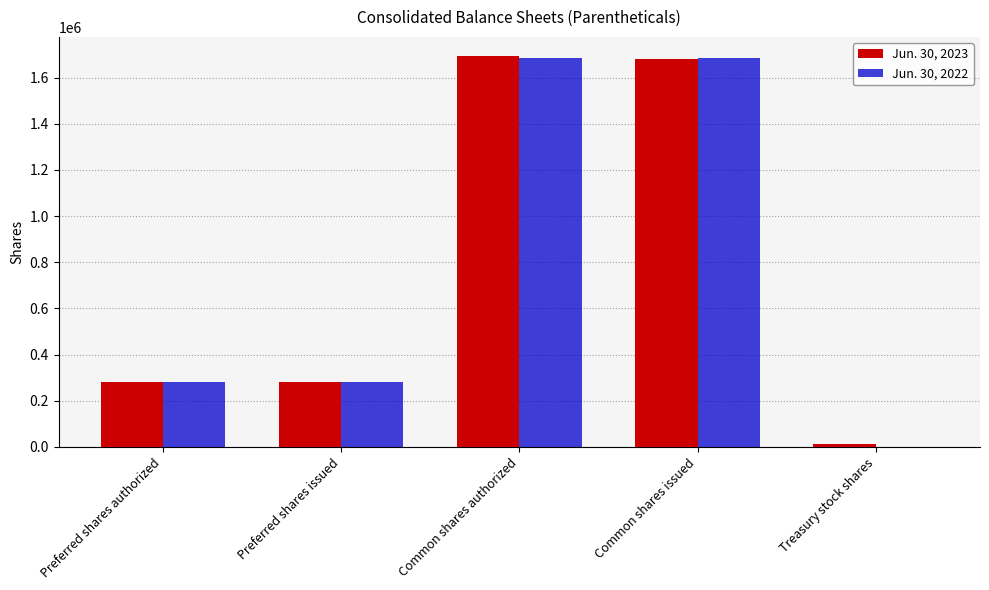

What is the spread (max minus min) of values at Treasury stock shares?

10316